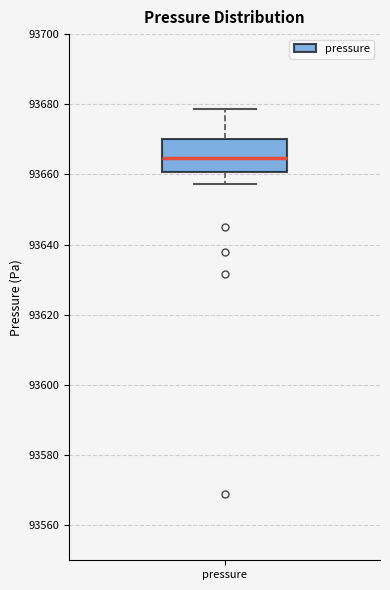

Read this box plot against the y-axis: the position of the median line, the range covered by the box, and the ends of both whiskers. The values are not printed on the chart, so give them approximately, as read against the axis.

median 93664, box 93660 to 93670, whiskers 93658 to 93678